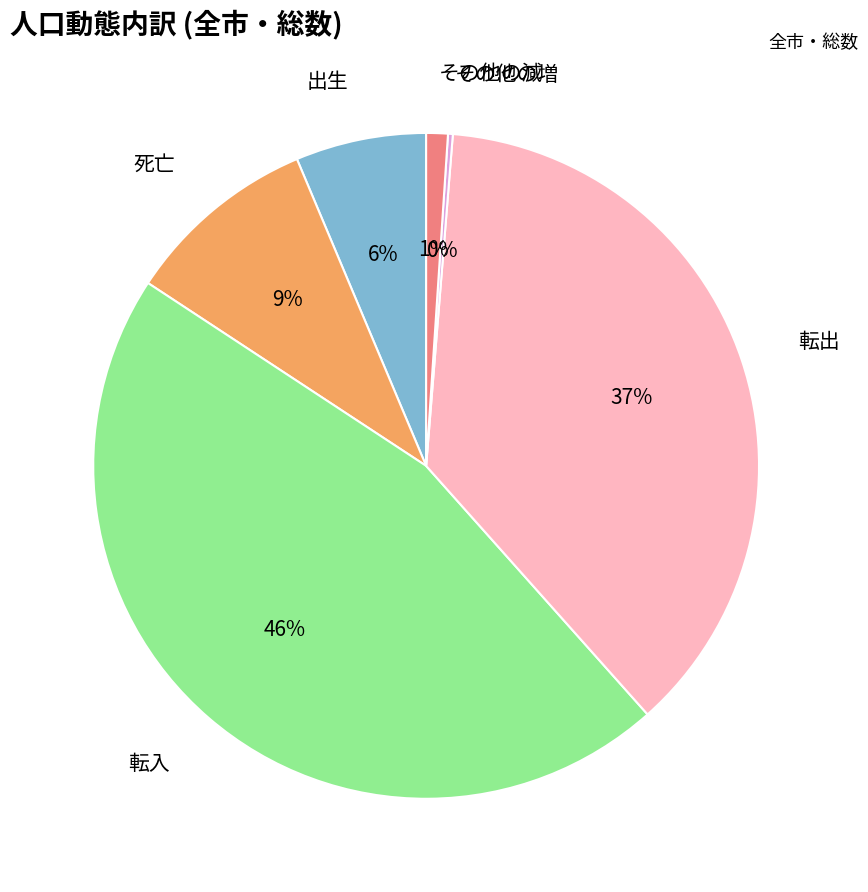

Does any single category account for the majority?

No